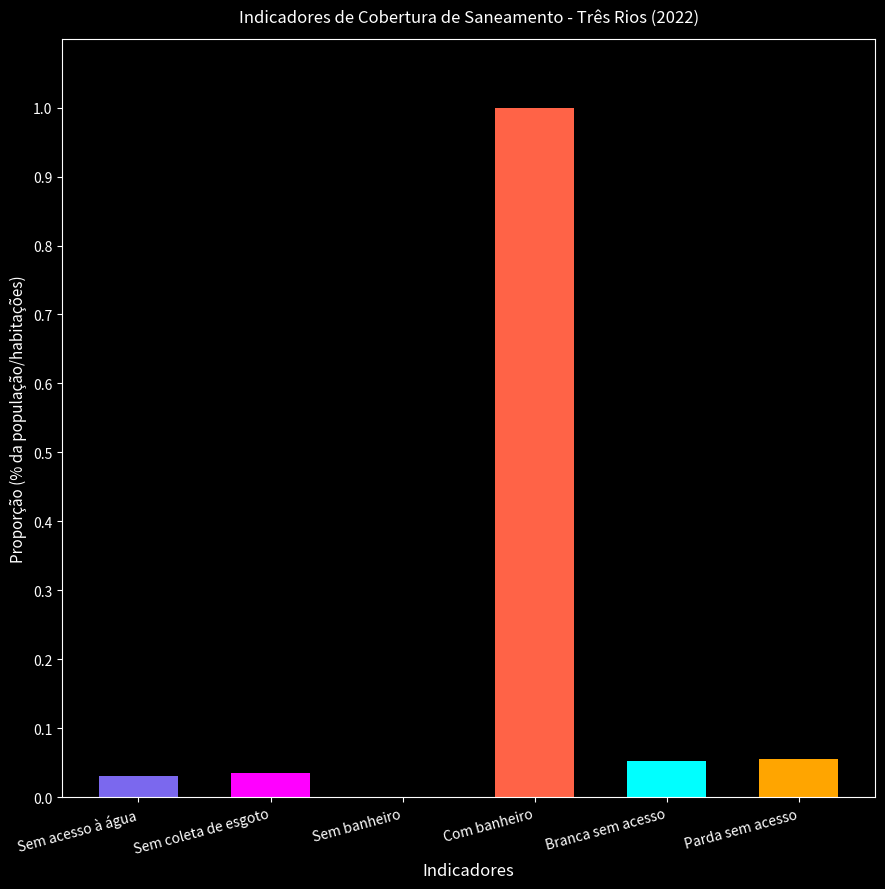

What is the sum of all values?

1.2